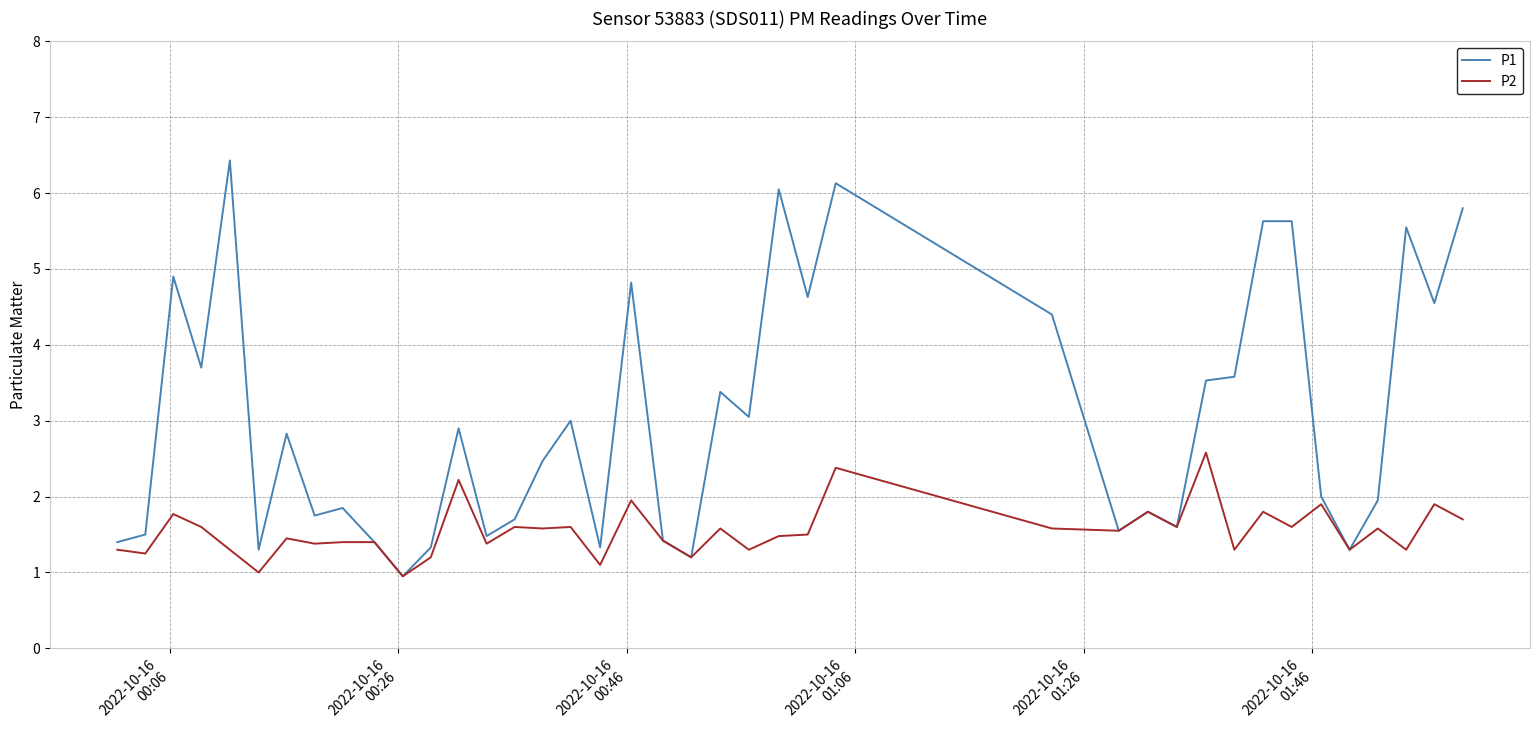

Count the number of data series in this chart.

2